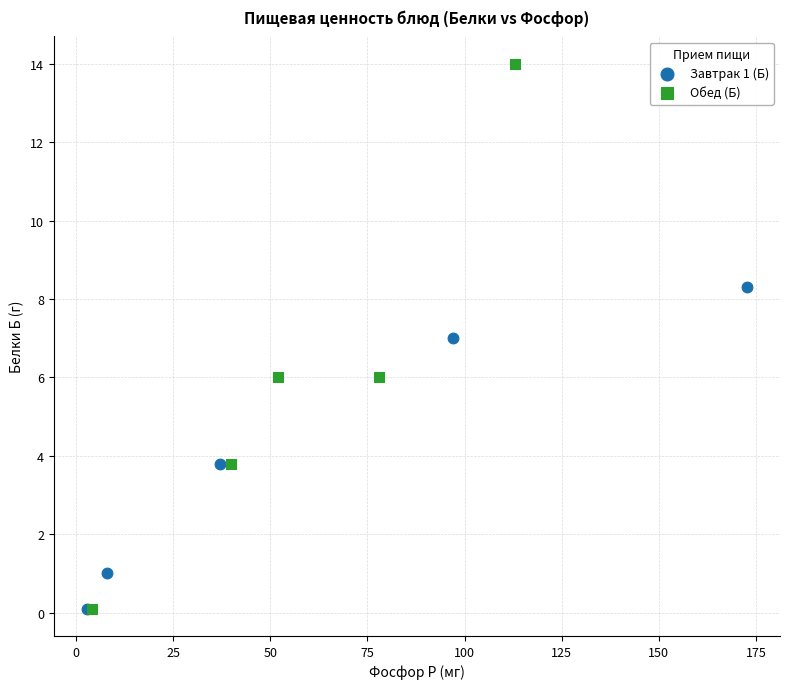

Which series reaches the maximum Y coordinate?

Обед (Б)